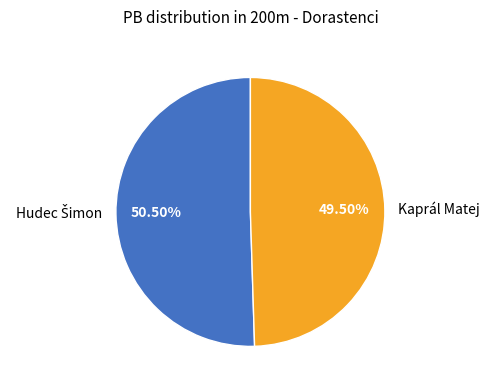

To the nearest percent, what is the average slice percentage?

50%